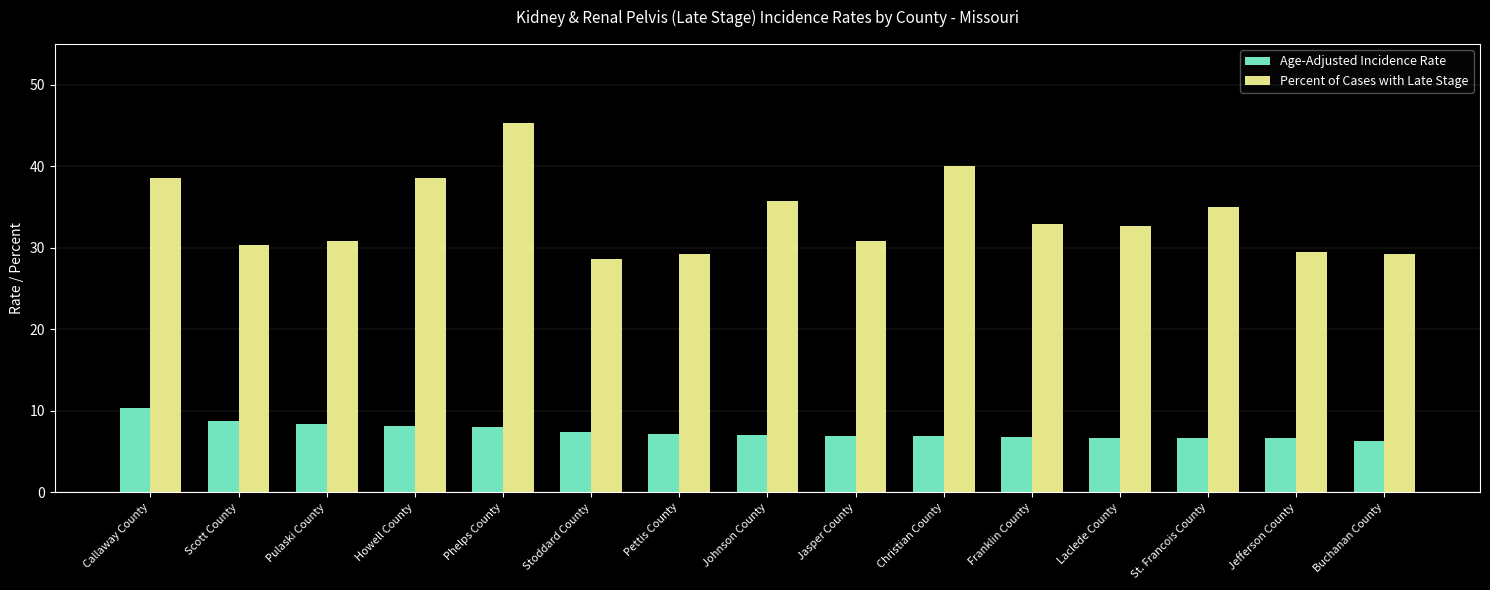

How many data points does each series have?

15